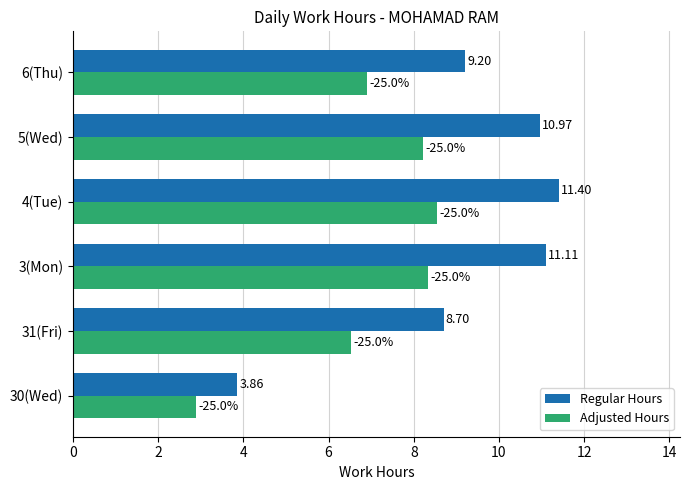

At how many categories does at least one series exceed 4?

5